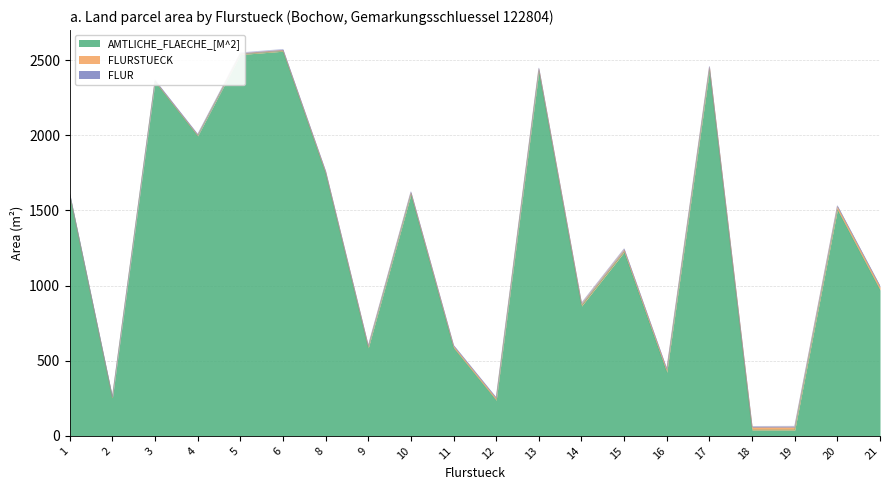

What is the maximum value for AMTLICHE_FLAECHE_[M^2]?

2560